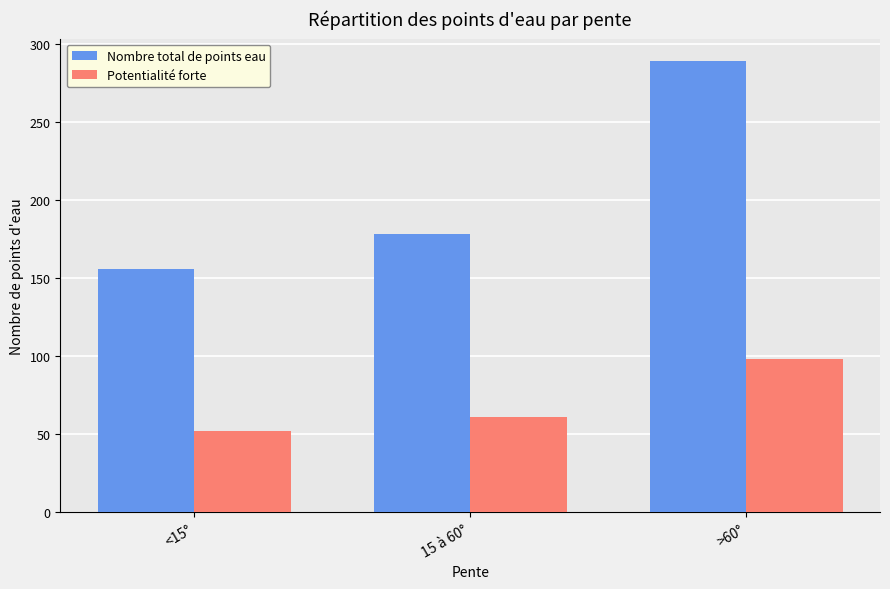

Which series has the widest spread of values?

Nombre total de points eau